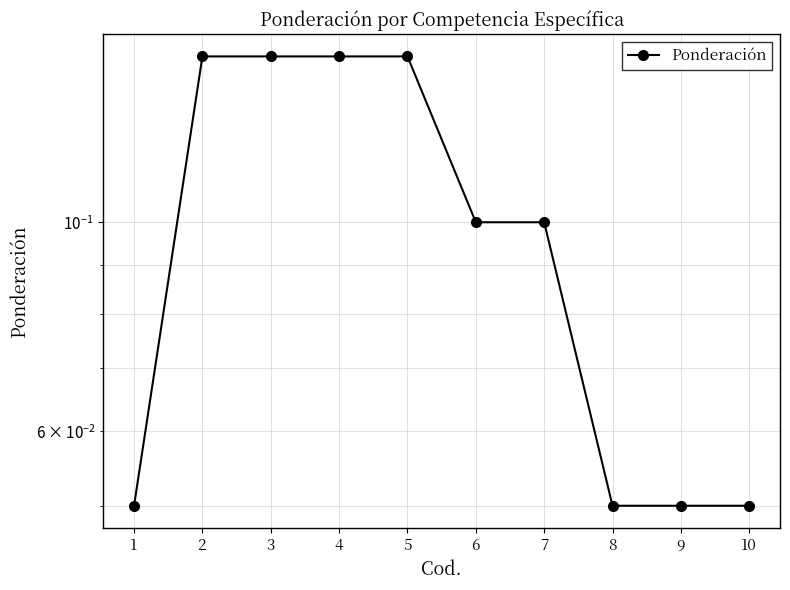

Reading left to right, extract all data points from this chart.

0.1	0.1	0.1	0.1	0.1	0.1	0.1	0.1	0.1	0.1